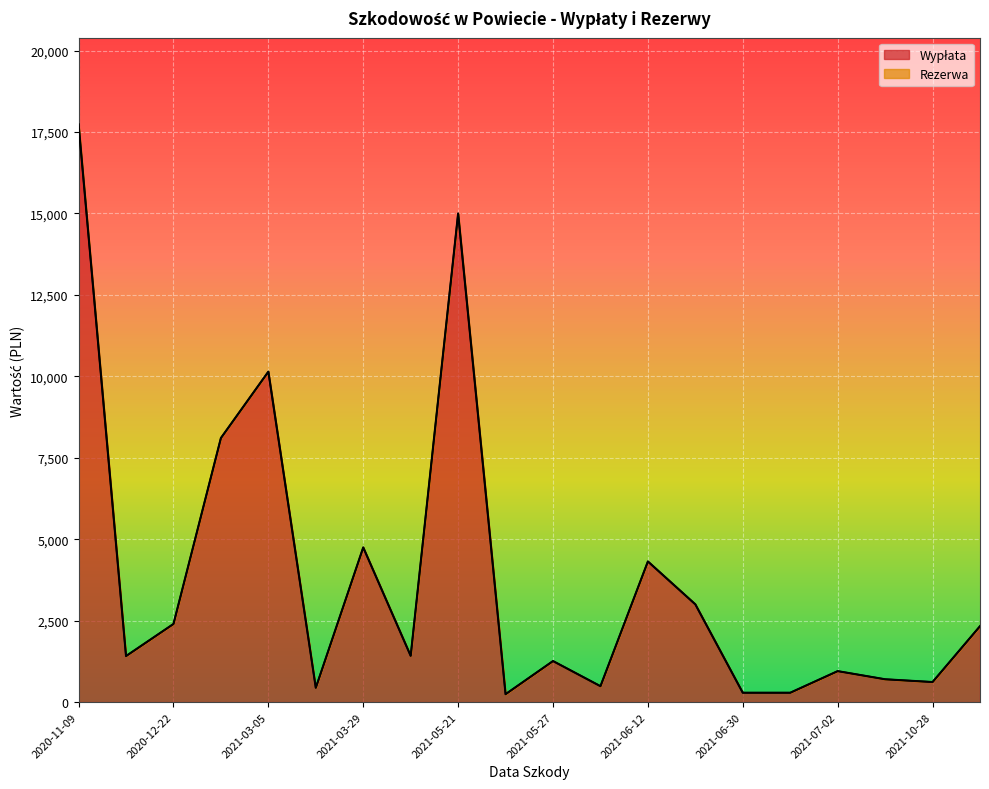

Where does the data first go above 1419?

2020-11-09